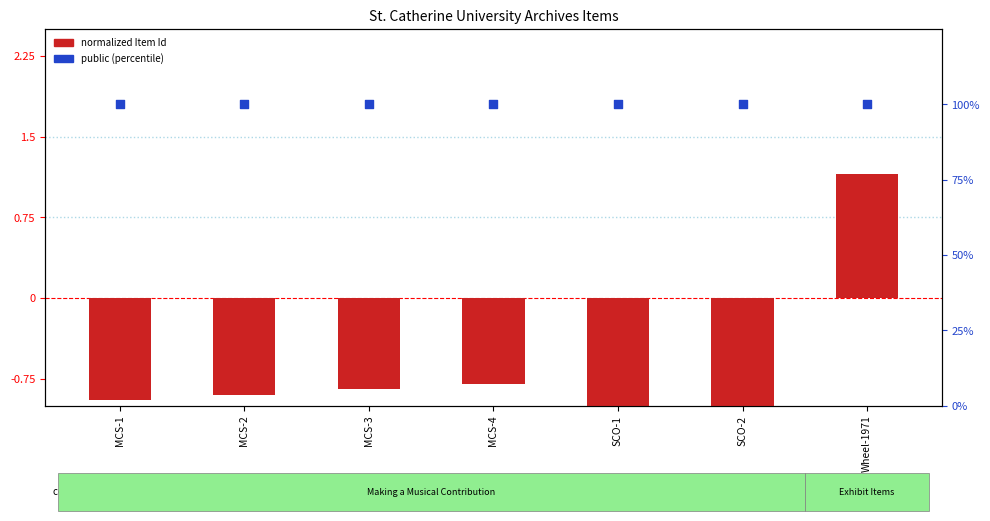

What is the total value across all series at SCO-2?

99.0